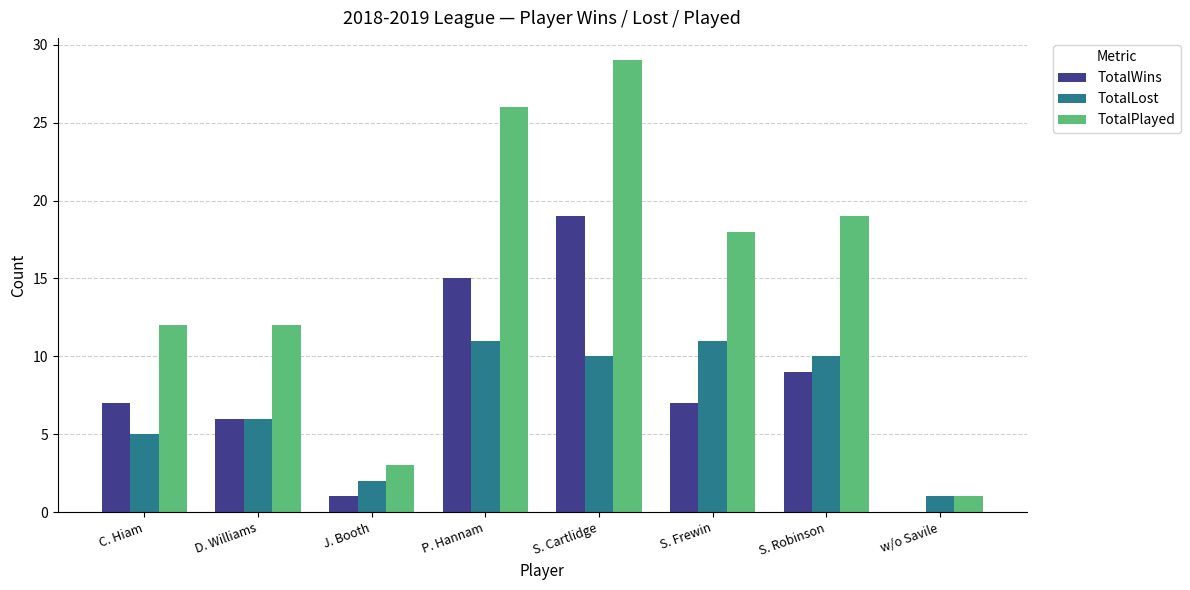

How many distinct data groups are displayed?

3